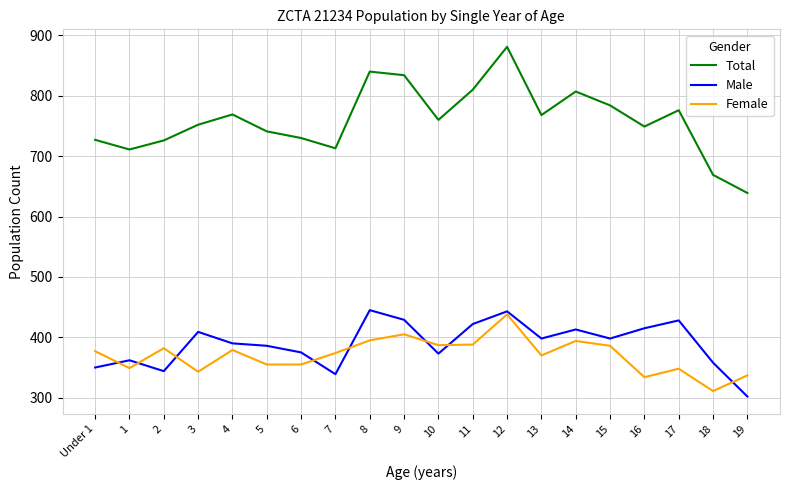

Where is the first local minimum for Male?

2